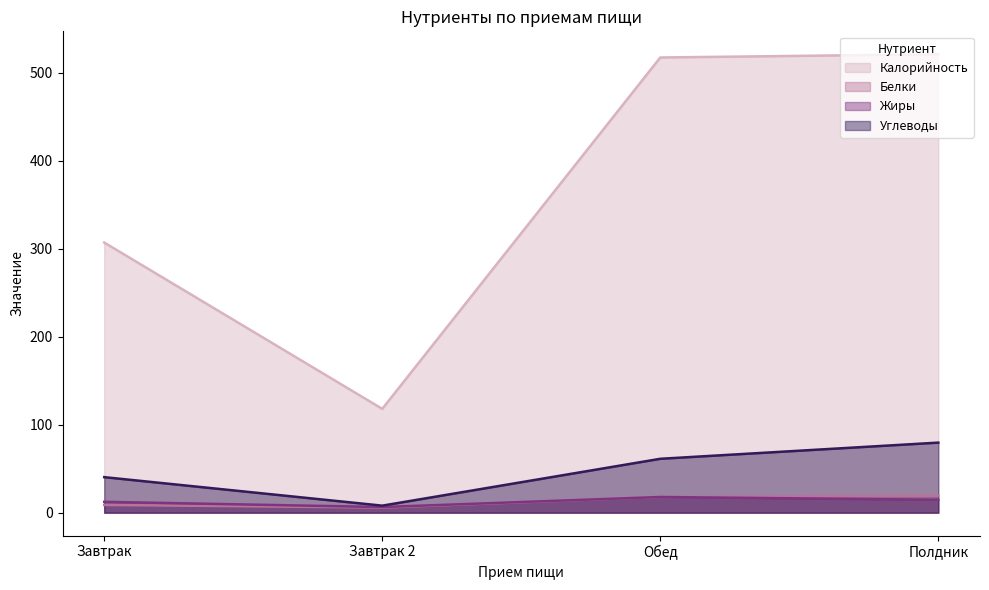

What are all the series names shown in the legend?

Калорийность, Белки, Жиры, Углеводы